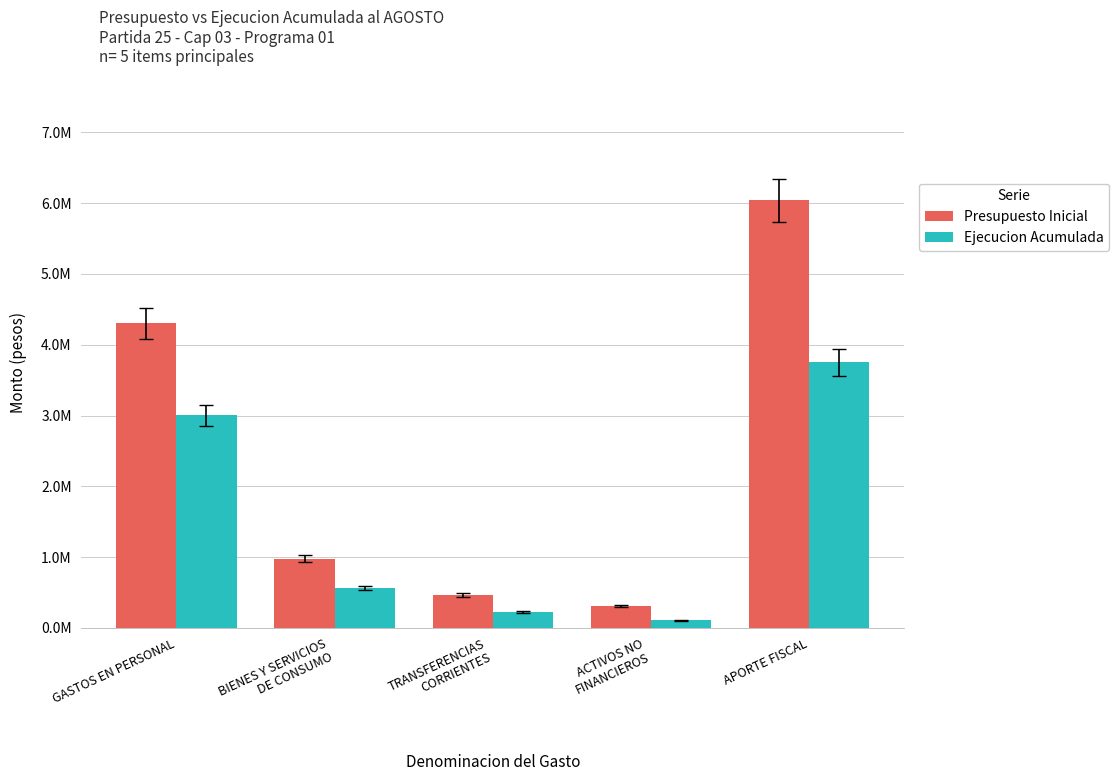

At which category is the sum across all series the highest?

APORTE FISCAL